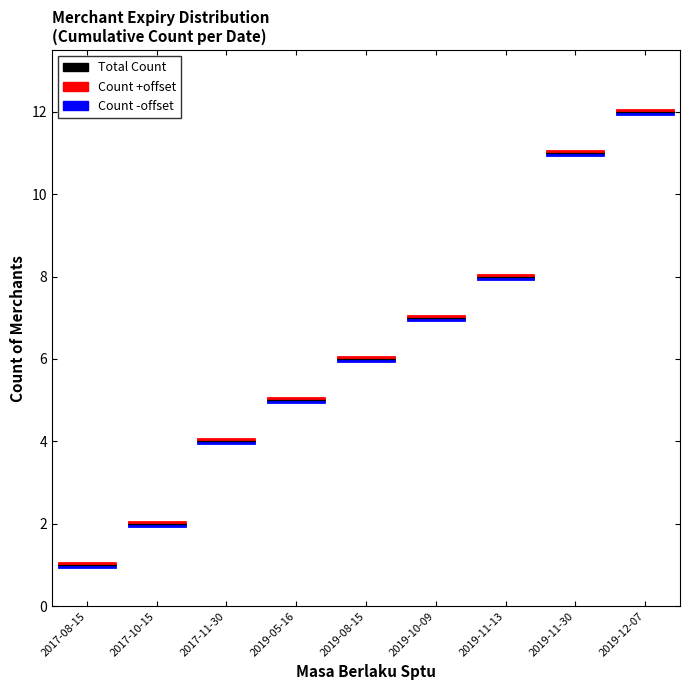

The value of Count +offset at 2017-08-15 is 1.1. True or false?

True